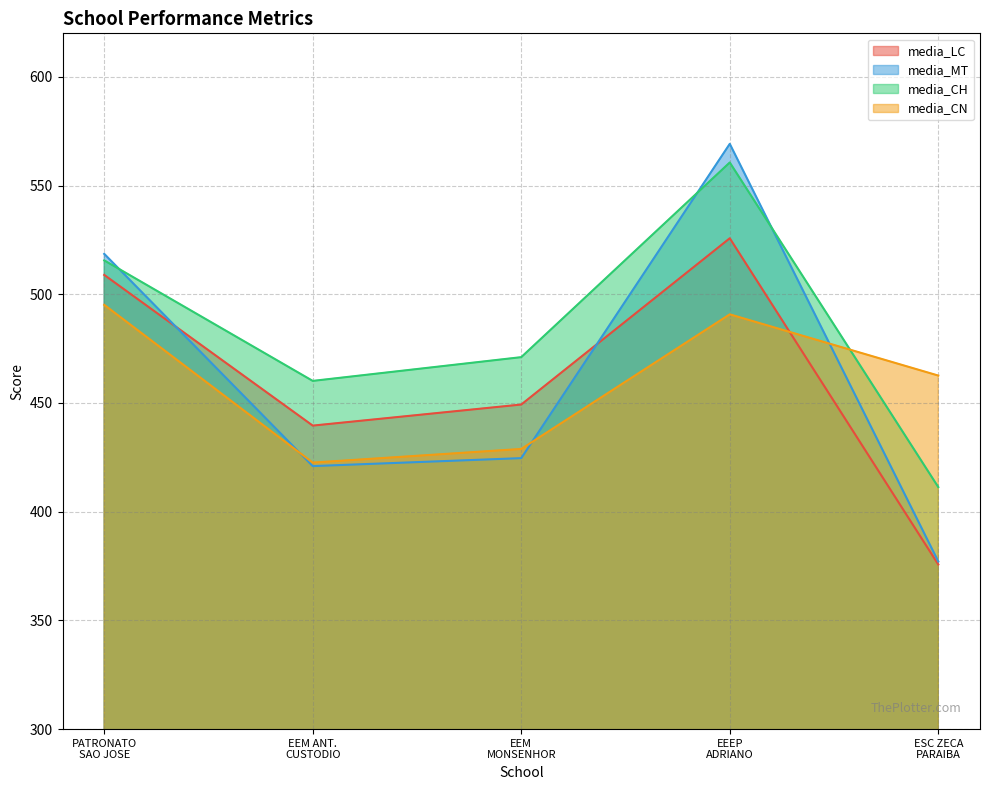

How many data points in media_MT are above 424?

3